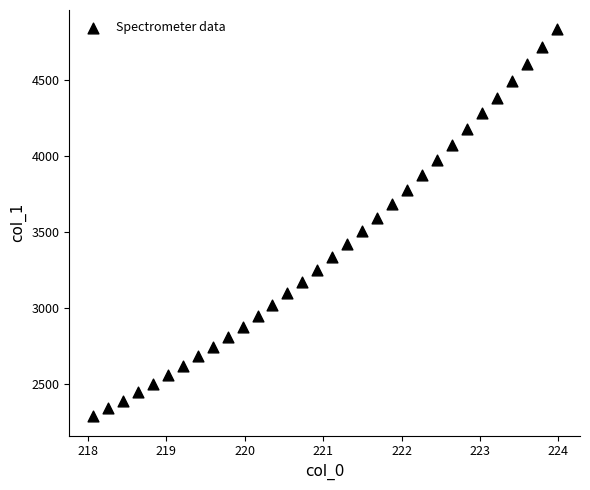

What is the range of Y values (max minus min)?

2541.0